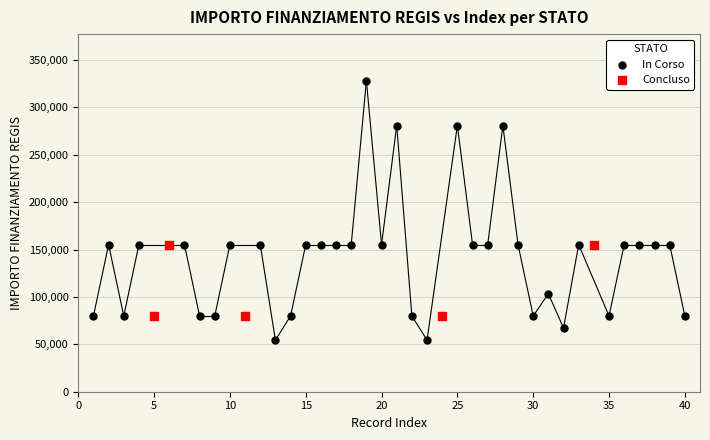

Which series contains the lowest Y value?

In Corso